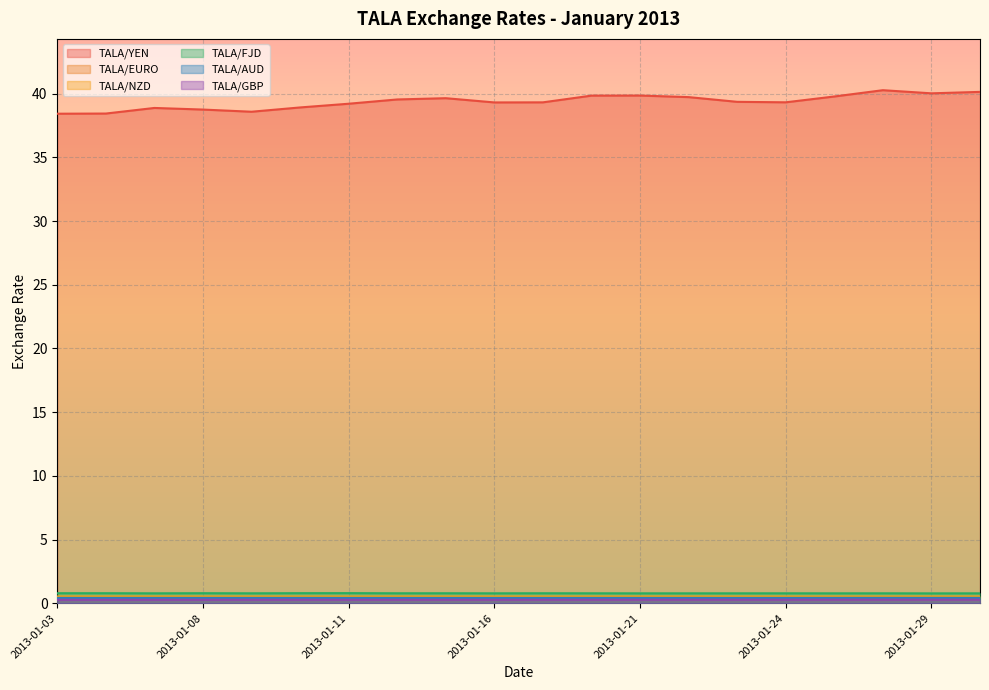

What is the total value across all series at 2013-01-17?

41.7